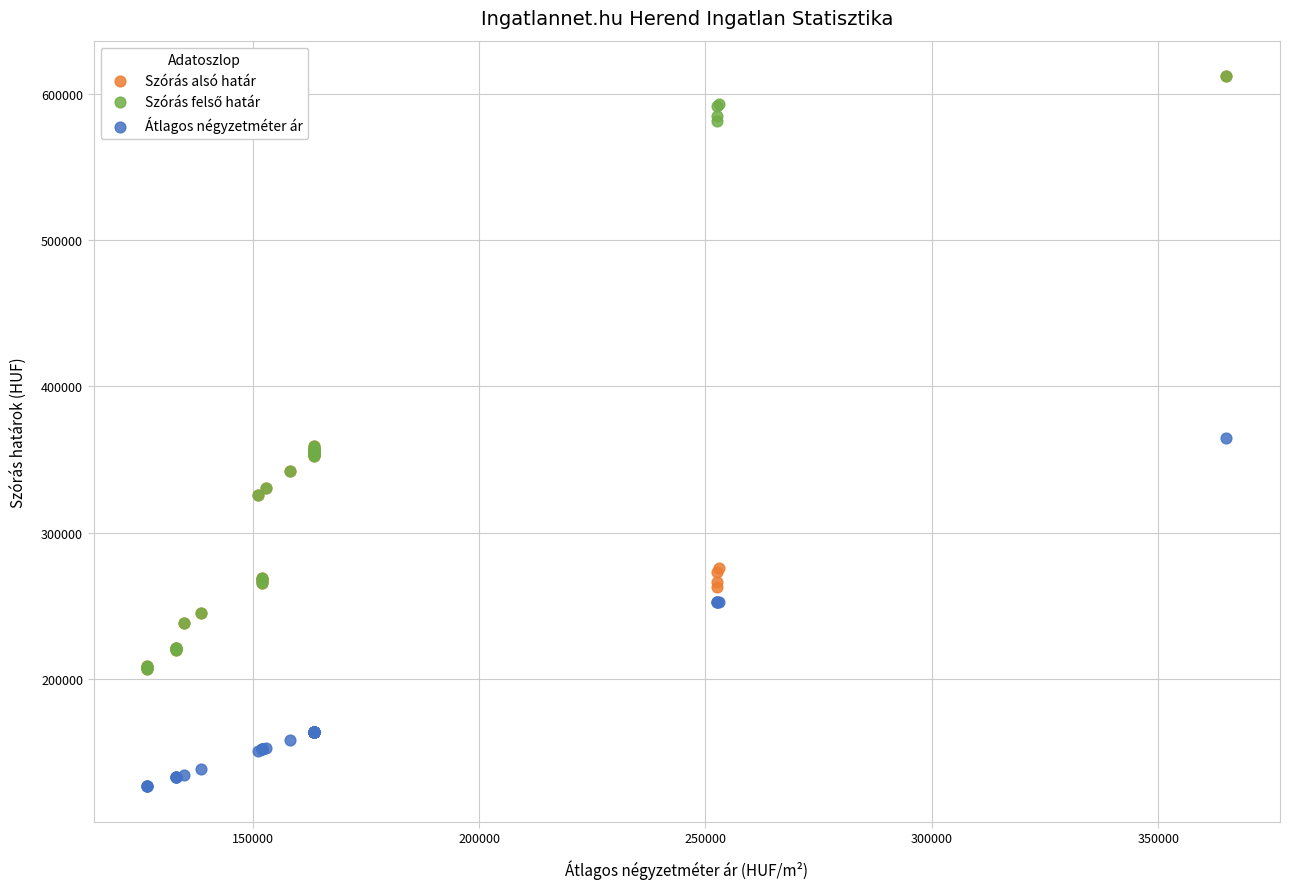

In the Szórás alsó határ series, what Y value is closest to 409577?

358962